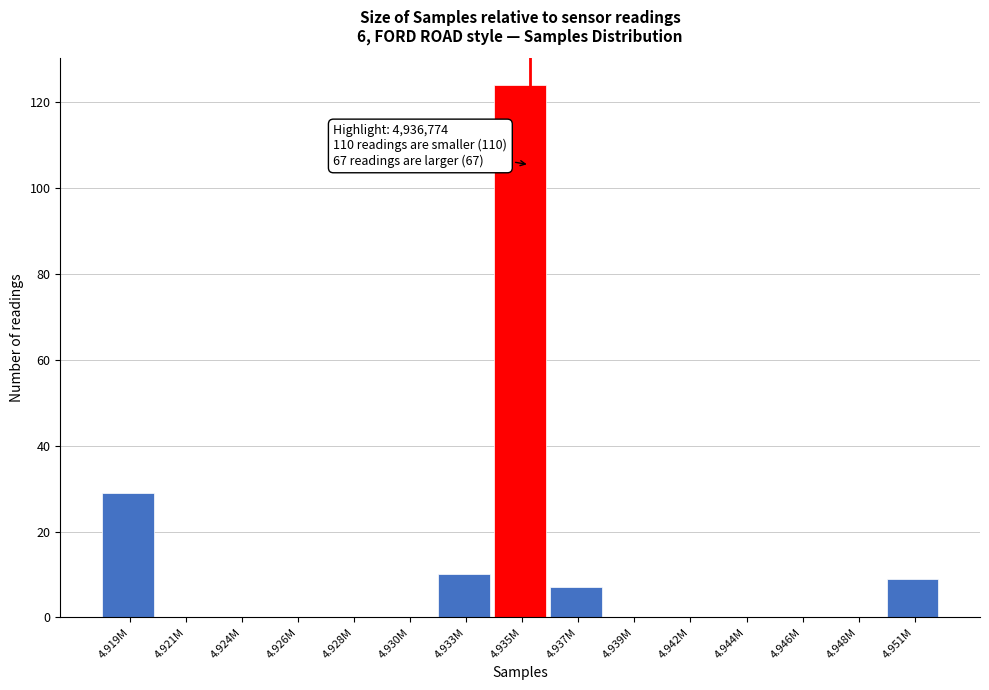

Reading left to right, extract all data points from this chart.

4.919M=29	4.921M=0	4.924M=0	4.926M=0	4.928M=0	4.930M=0	4.933M=10	4.935M=124	4.937M=7	4.939M=0	4.942M=0	4.944M=0	4.946M=0	4.948M=0	4.951M=9